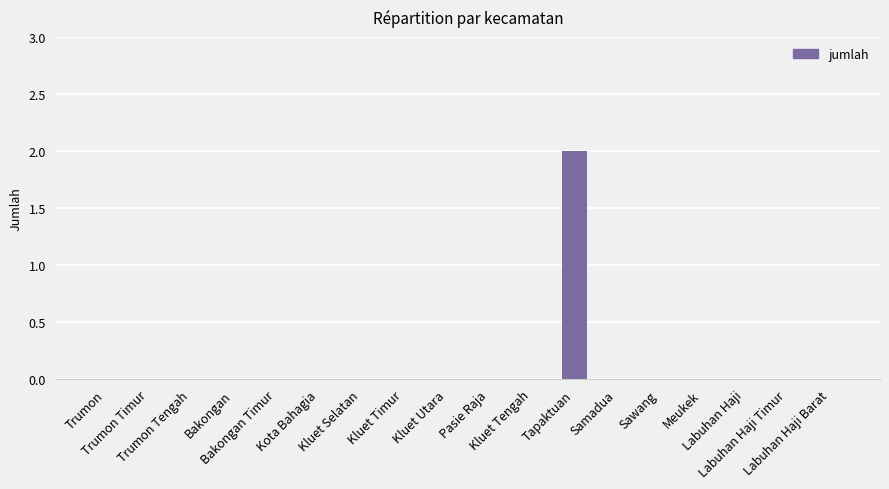

How many data points does each series have?

18